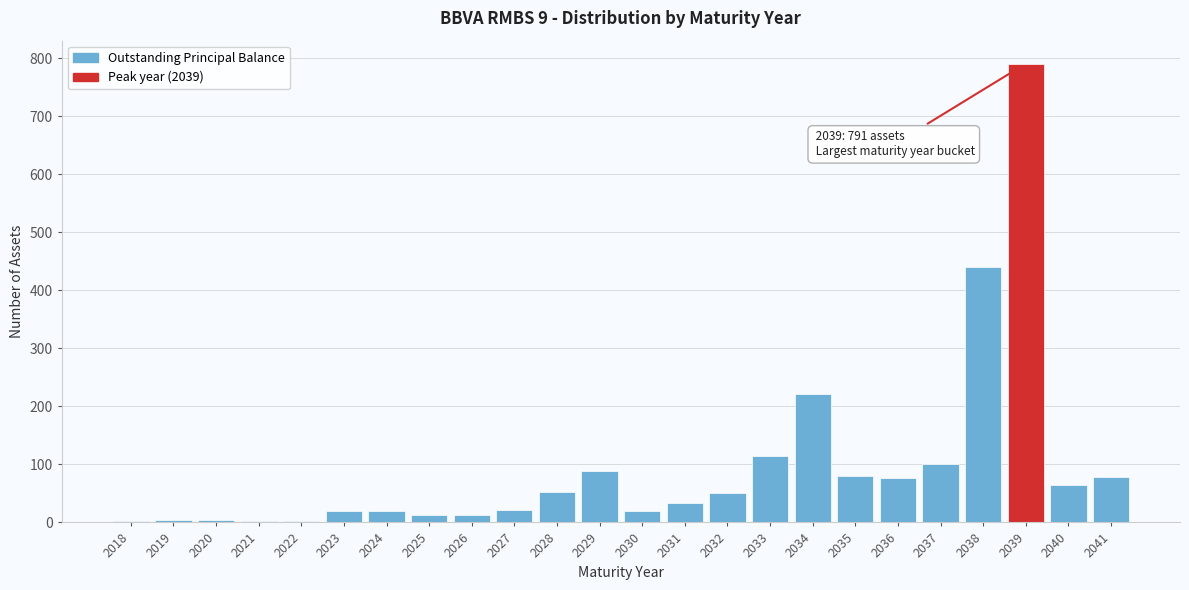

Which has a higher value, 2030 or 2032?

2032